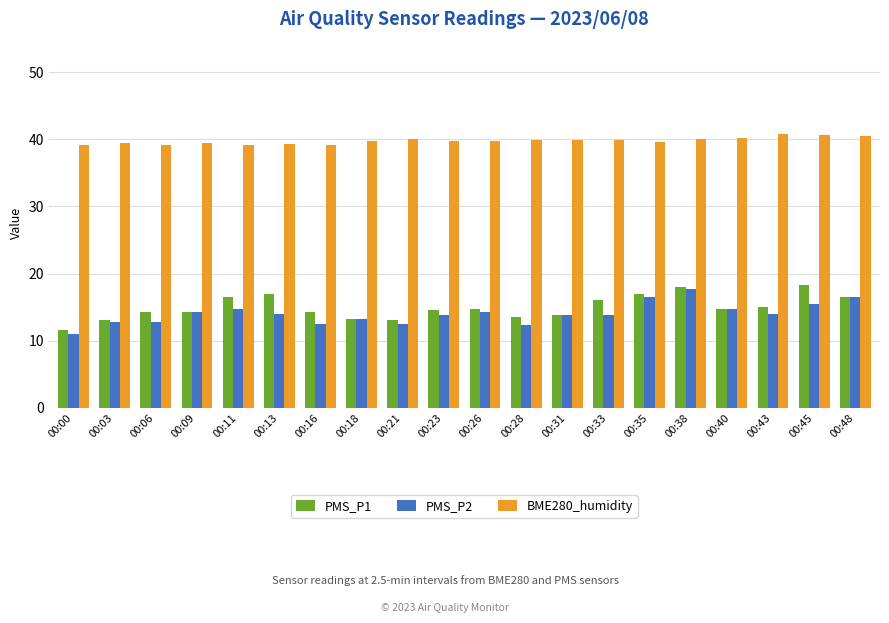

What is the difference between the maximum and minimum values in the BME280_humidity series?

1.7